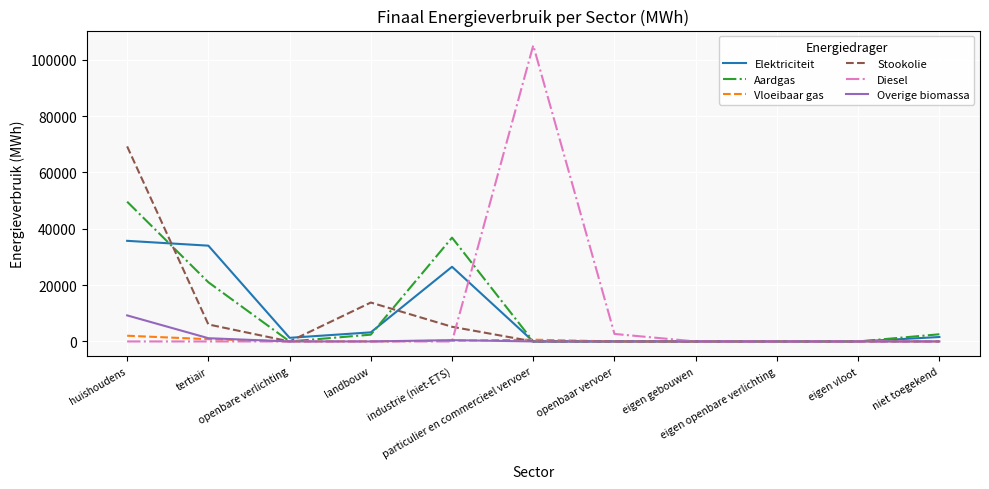

What is the total value across all series at huishoudens?

165789.1